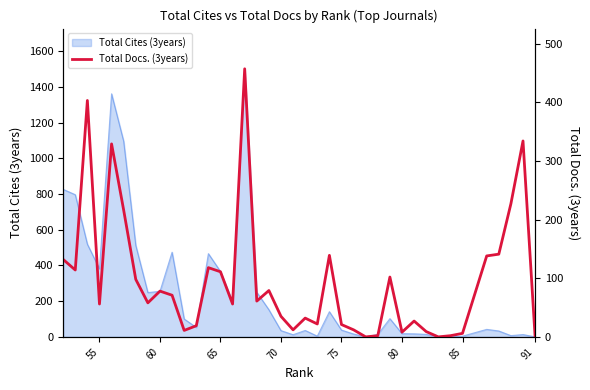

Does the chart have visible grid lines?

No